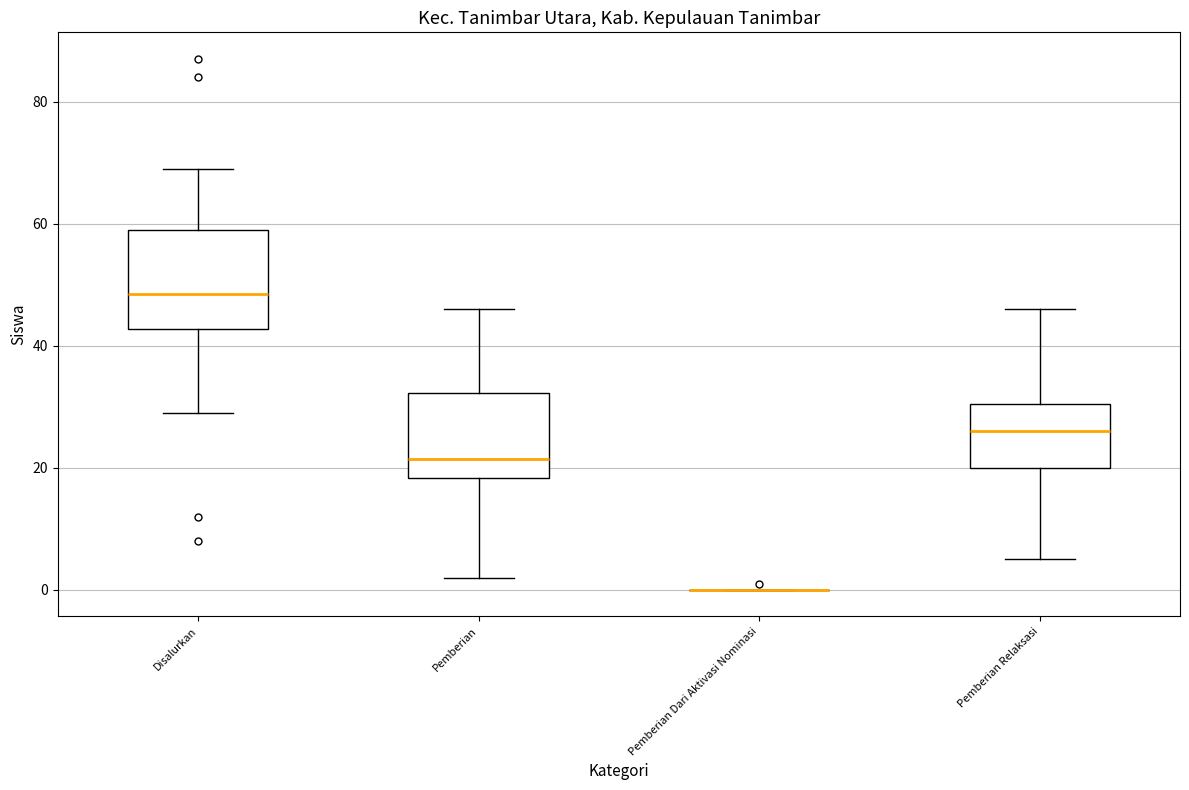

Reading left to right, read every box against the y-axis: the position of its median line, the range the box covers, and the ends of its whiskers. The values are not printed on the chart, so give them approximately, as read against the axis.

Disalurkan: median 48, box 42 to 60, whiskers 30 to 70
Pemberian: median 22, box 18 to 32, whiskers 2 to 46
Pemberian Dari Aktivasi Nominasi: box collapsed to a line at 0, whiskers 0 to 0
Pemberian Relaksasi: median 26, box 20 to 30, whiskers 6 to 46